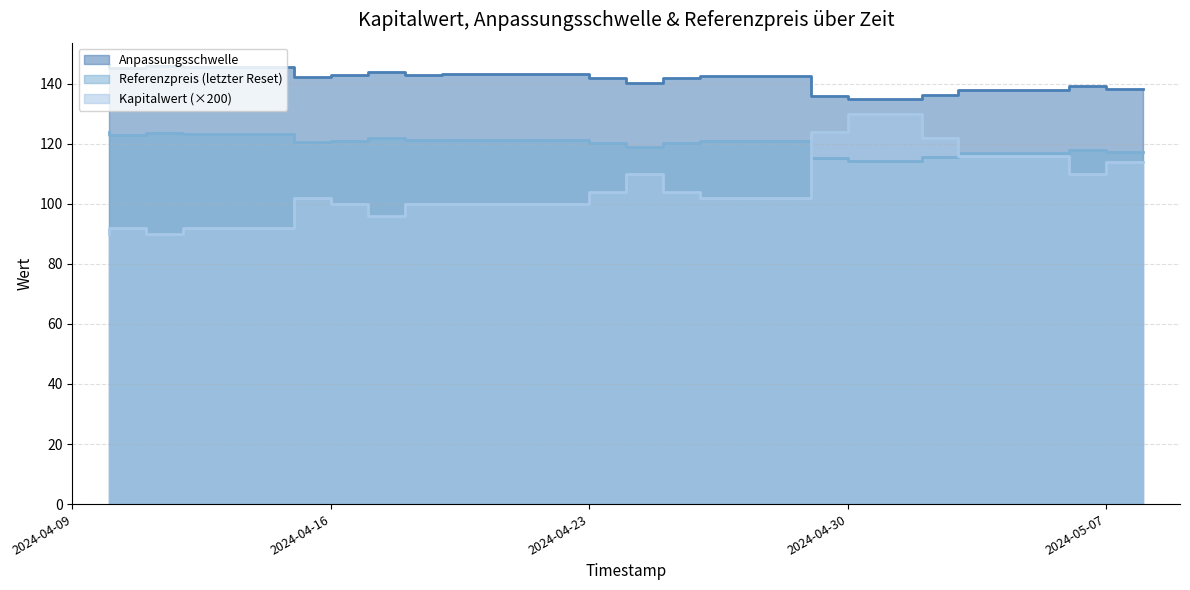

Read the Kapitalwert value at 2024-05-08.

114.0